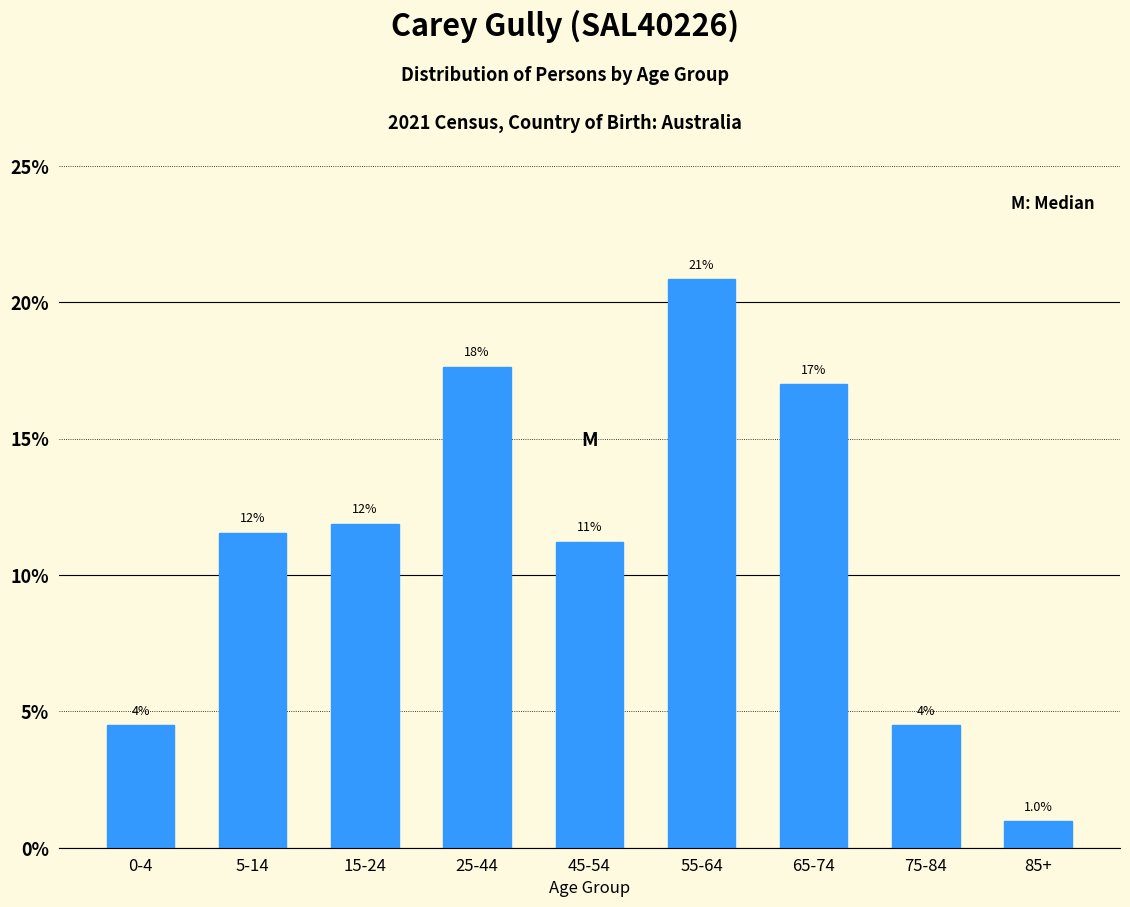

Are the bars horizontal?

No